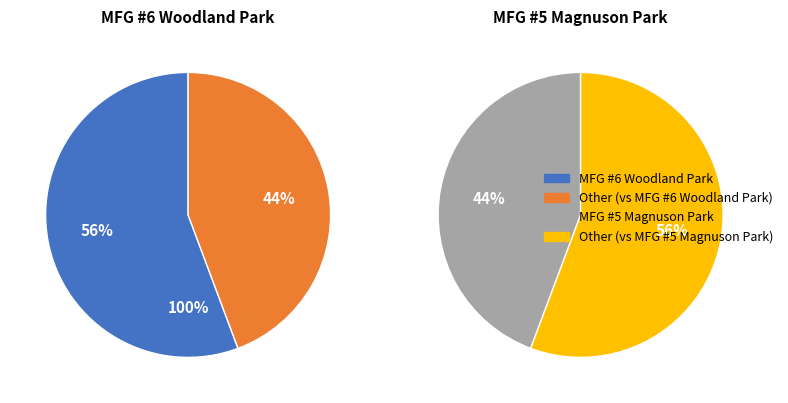

Is the sum of MFG #6 Woodland Park and MFG #5 Magnuson Park greater than half?

Yes